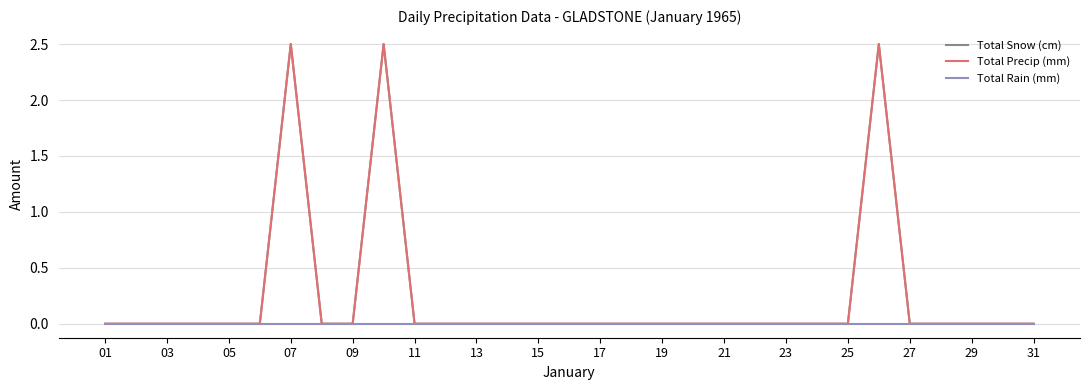

Which category has the lowest value in the Total Rain (mm) series?

01